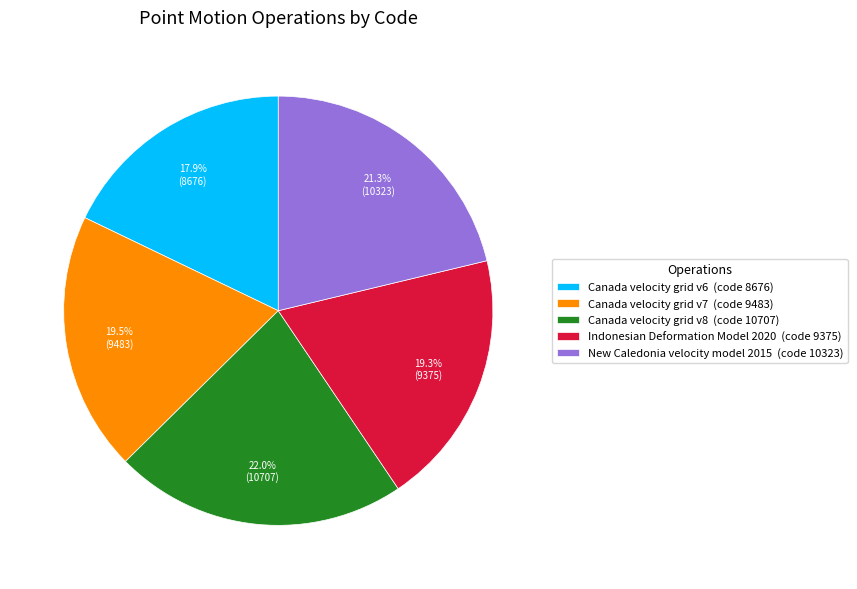

True or false: Canada velocity grid v7 accounts for 7% of the total.

False